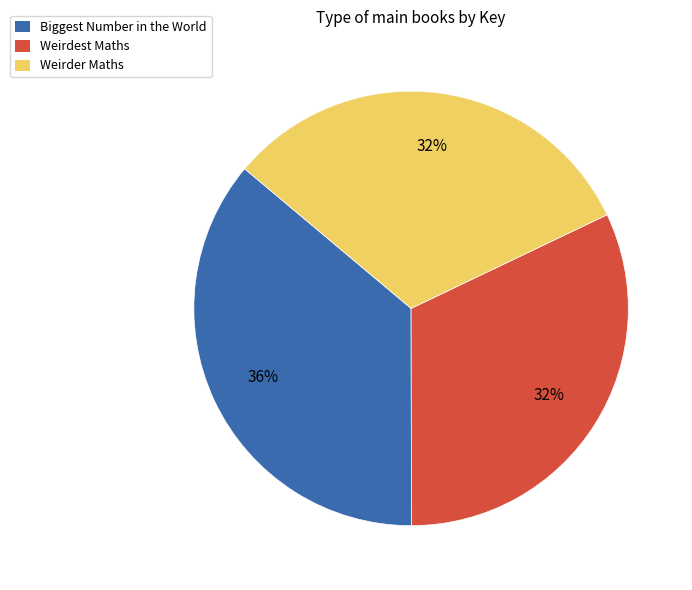

How many slices are in this pie chart?

3